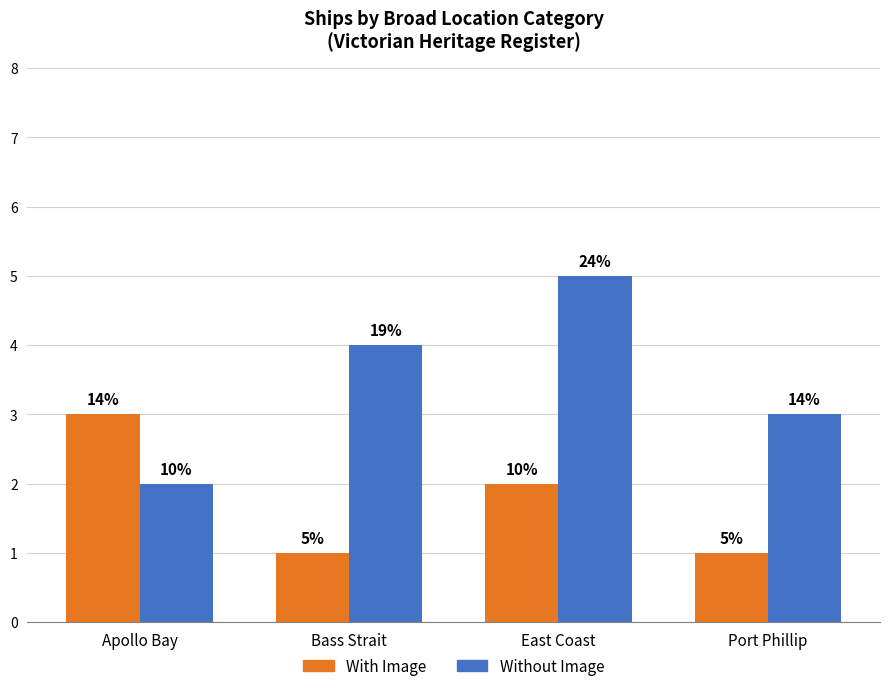

What are all the series names shown in the legend?

With Image, Without Image